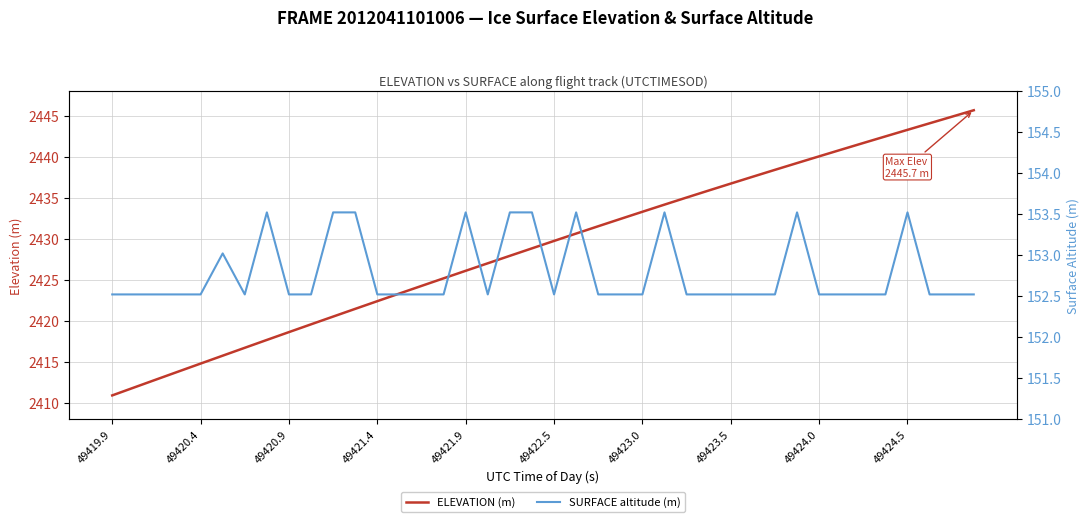

Is the value of SURFACE altitude (m) at 38 greater than the value of ELEVATION (m) at 39?

No